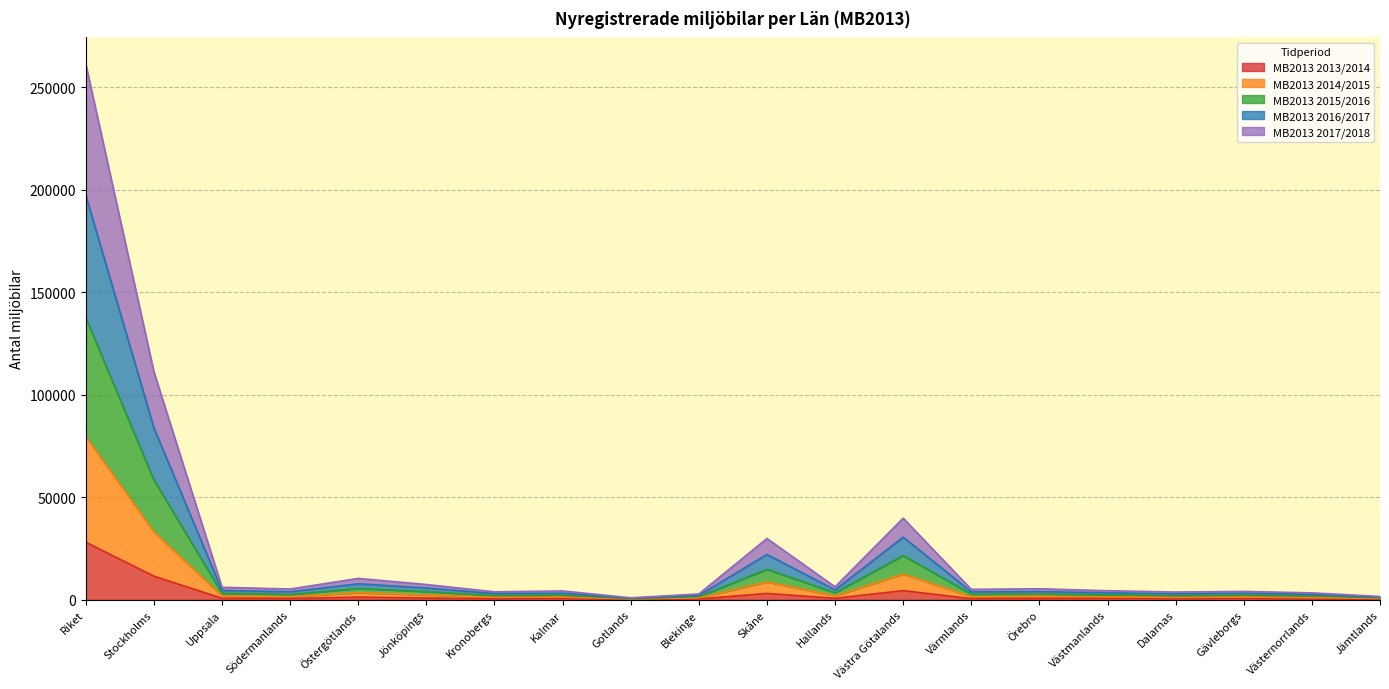

At which label does MB2013 2013/2014 reach its peak?

Riket